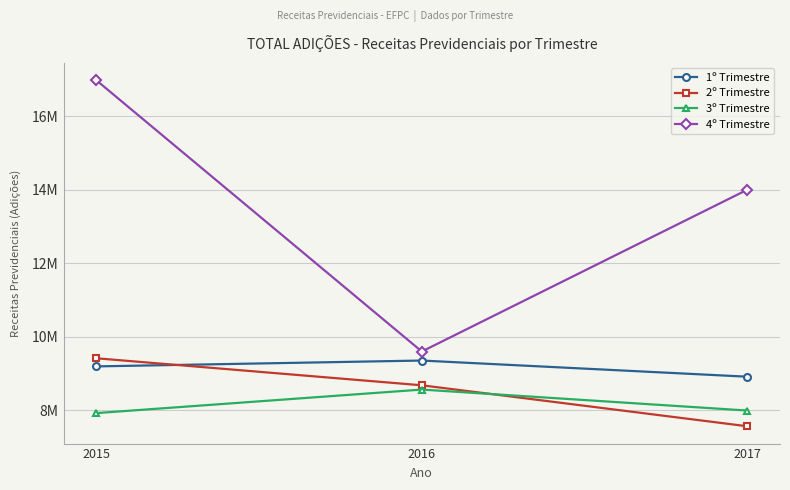

Which series has the largest total across all categories?

4º Trimestre